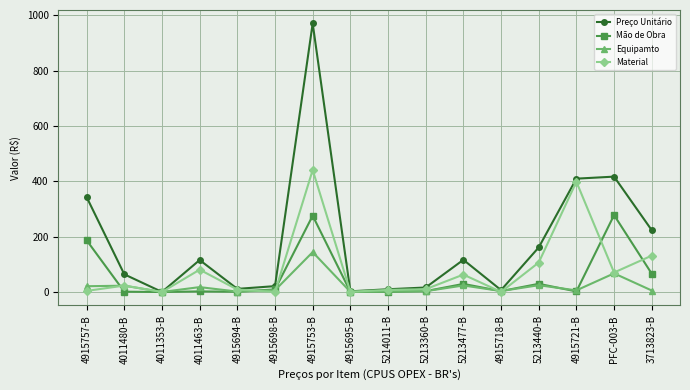

Which series has the widest spread of values?

Preço Unitário